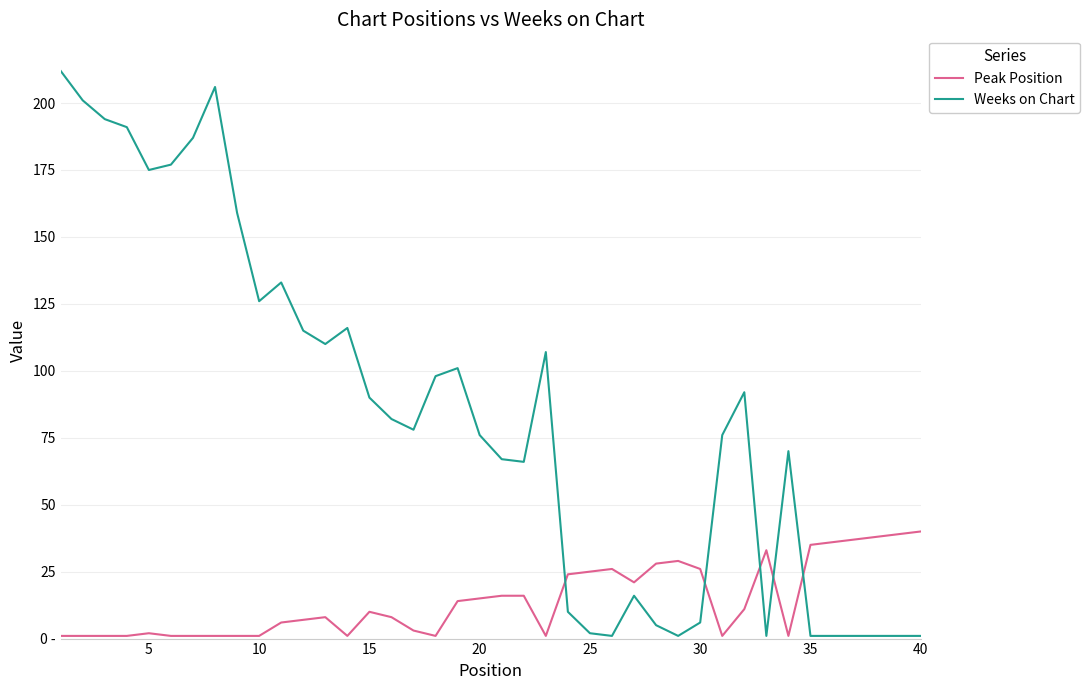

What is the maximum value for Peak Position?

40